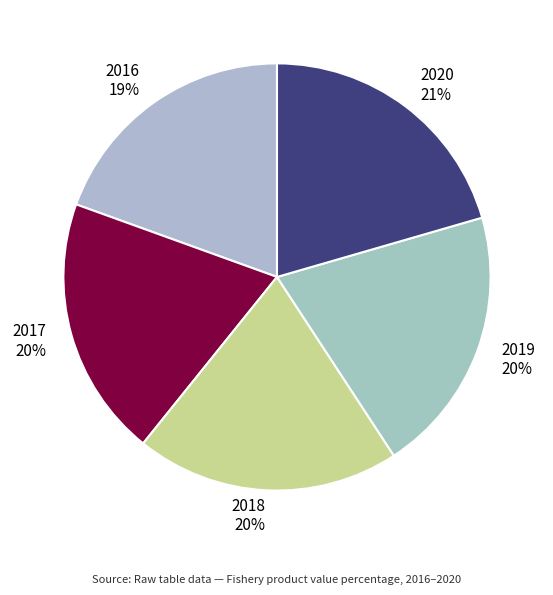

Count the number of slices in the pie.

5